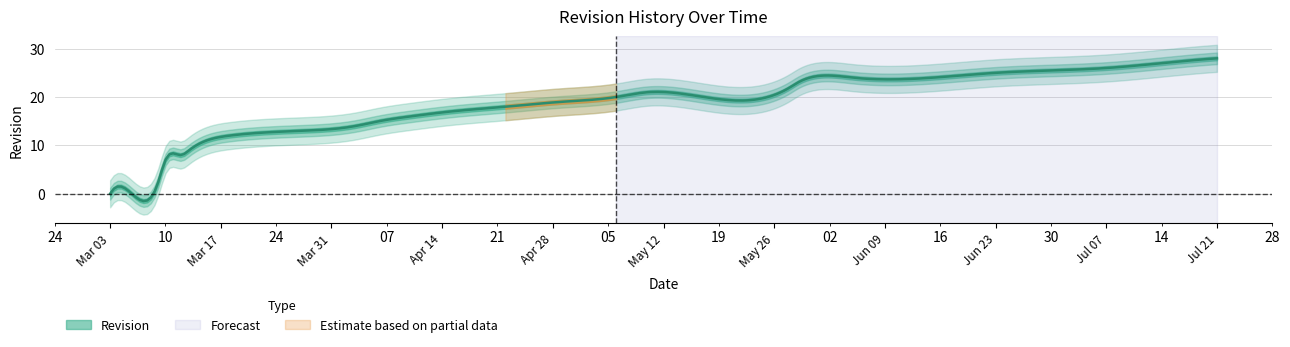

What is the ratio of the value at 2025-04-03 to the value at 2025-03-09?

7.0